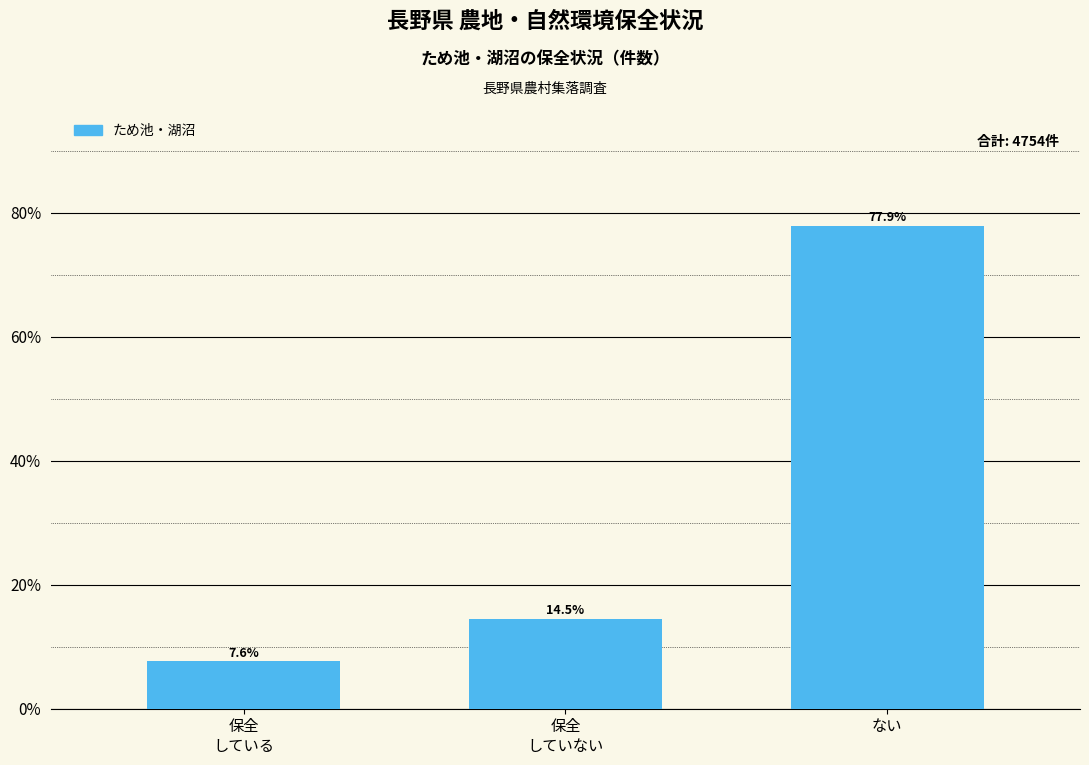

At which label is the value closest to 42?

保全
していない